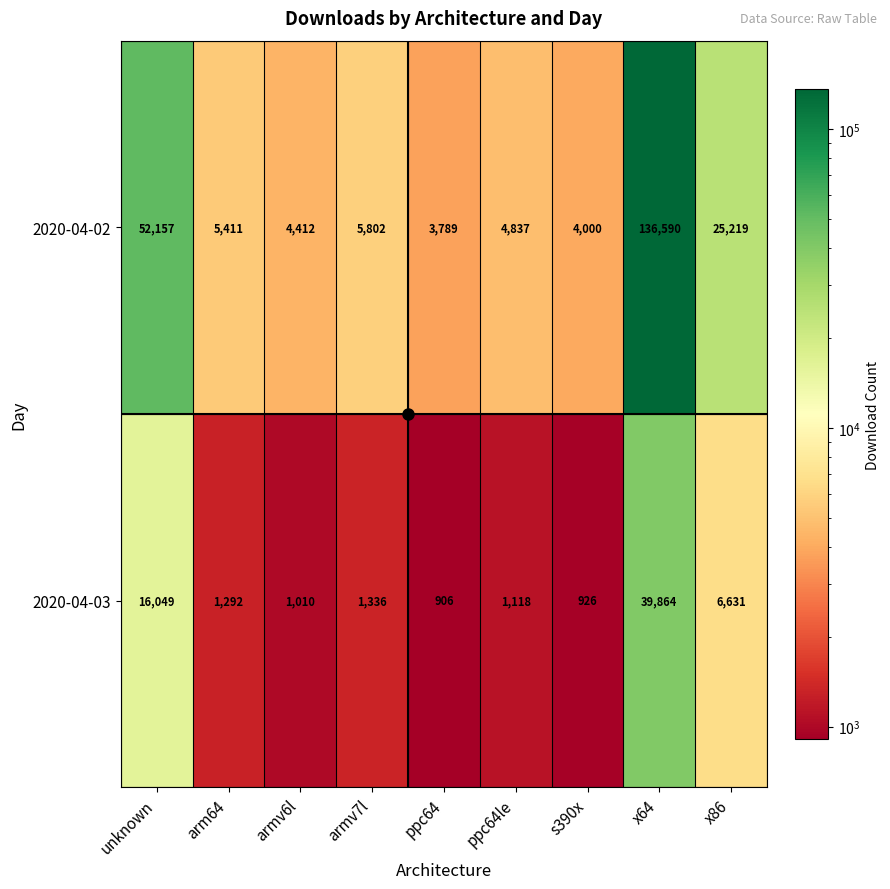

At how many categories does at least one series exceed 17329?

3